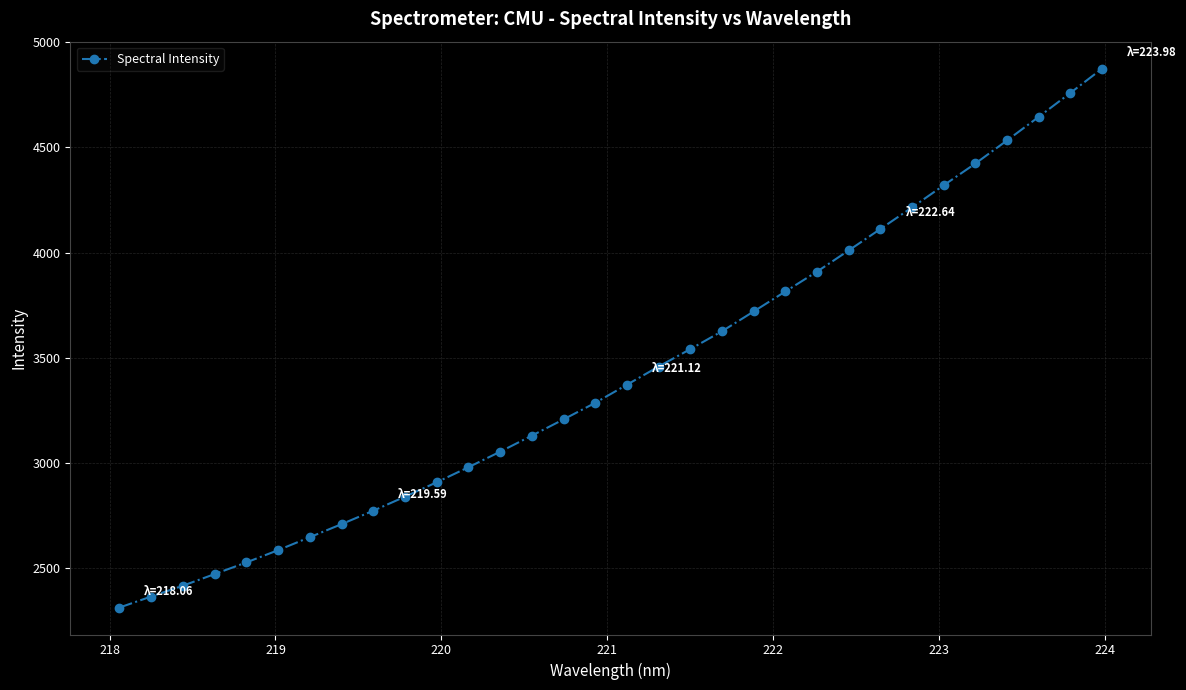

True or false: there are more than 1 points higher than both neighbors.

False